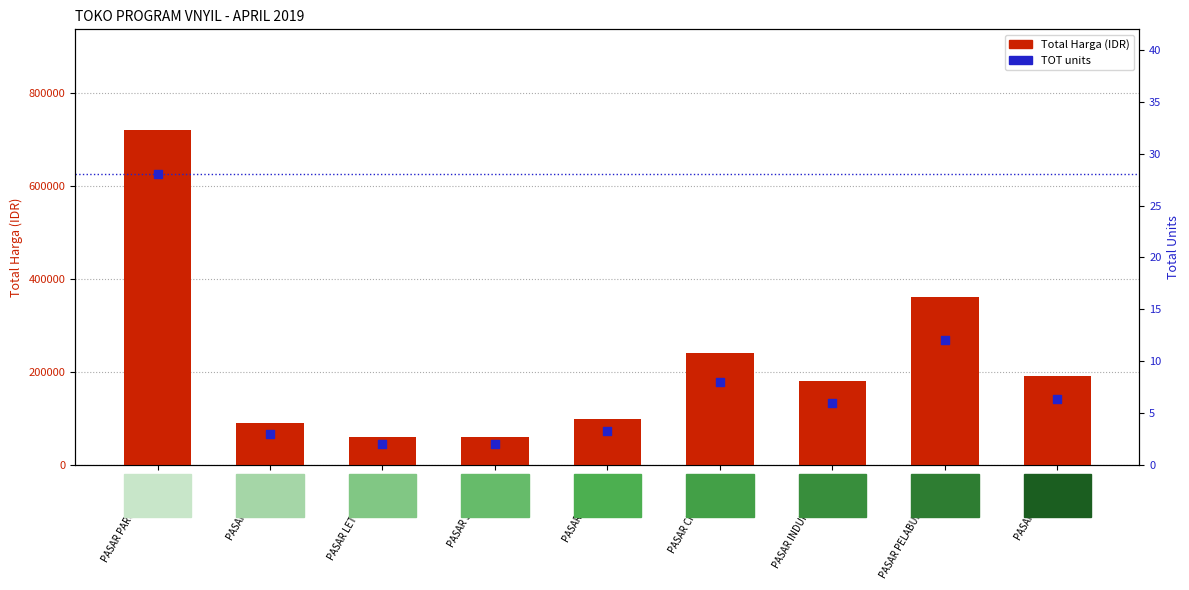

Which series contains the highest Y value?

Total Harga (IDR)